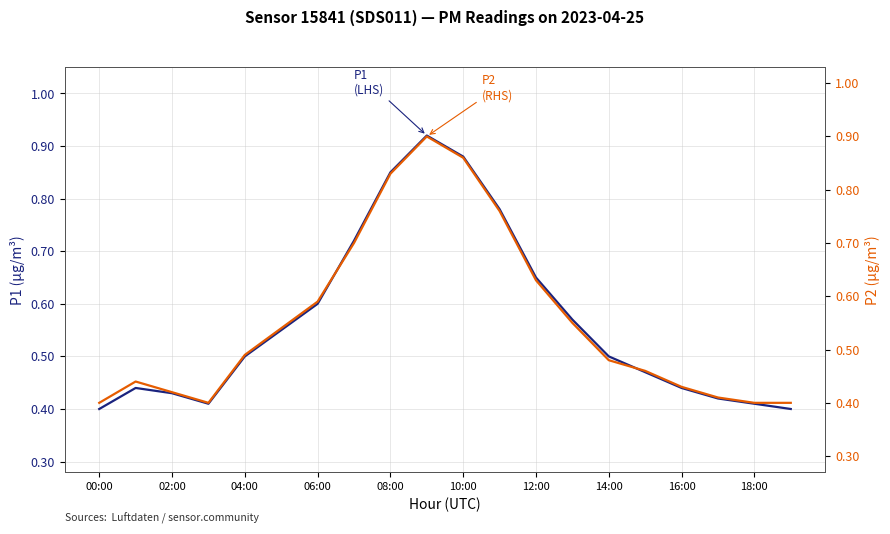

Reading right to left, transcribe all the data shown in this chart.

P1: 0.4	0.4	0.4	0.4	0.5	0.5	0.6	0.7	0.8	0.9	0.9	0.8	0.7	0.6	0.6	0.5	0.4	0.4	0.4	0.4
P2: 0.4	0.4	0.4	0.4	0.5	0.5	0.6	0.6	0.8	0.9	0.9	0.8	0.7	0.6	0.5	0.5	0.4	0.4	0.4	0.4